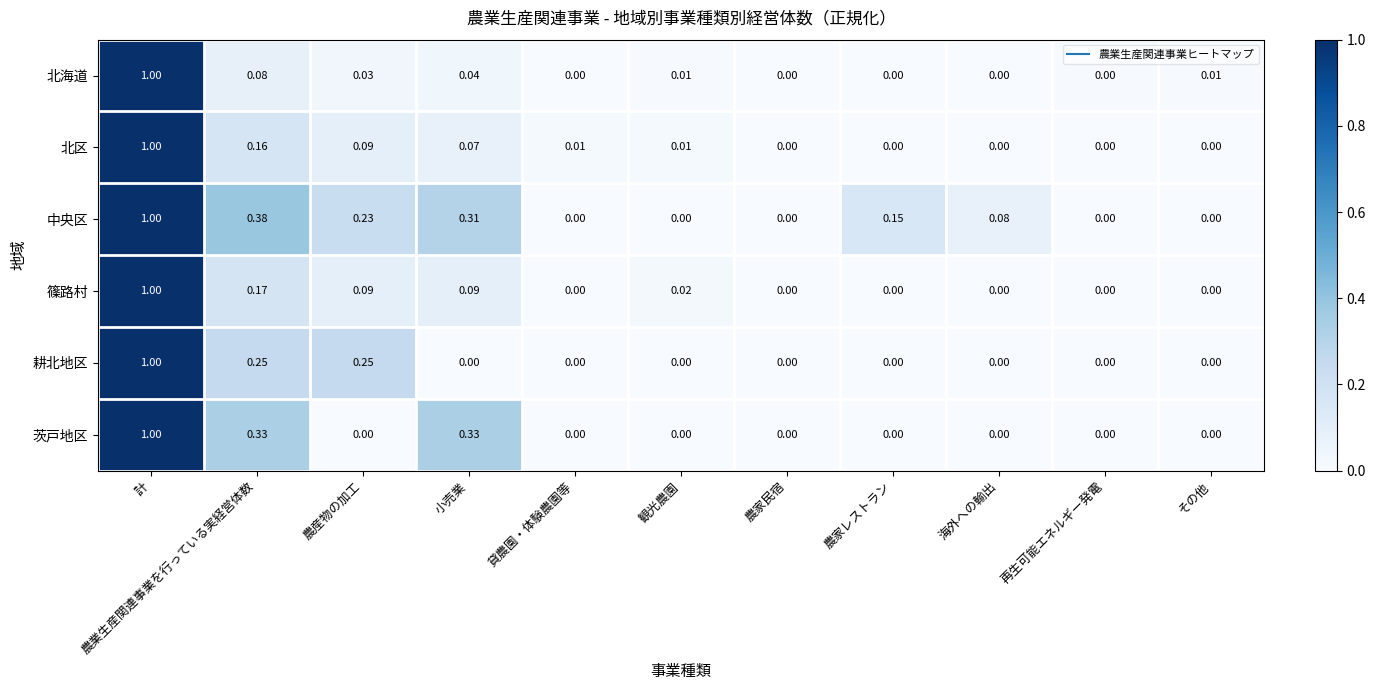

At which category is the sum across all series the highest?

計